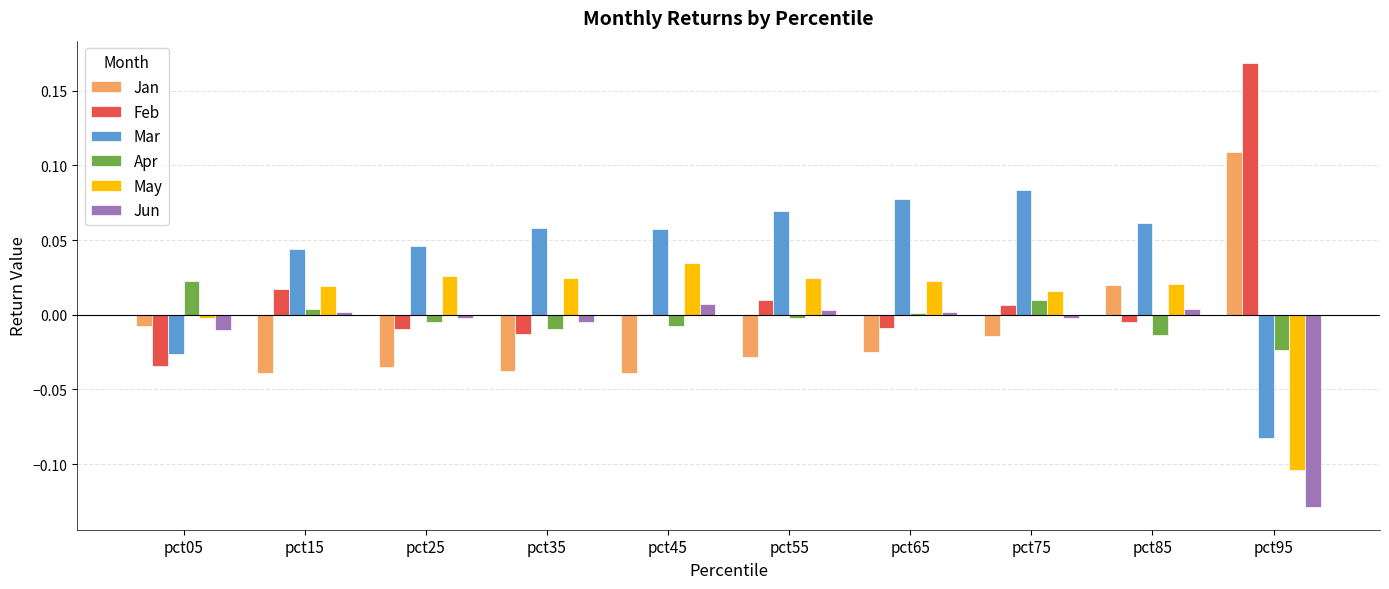

Is the value of Mar at pct65 greater than the value of May at pct25?

Yes